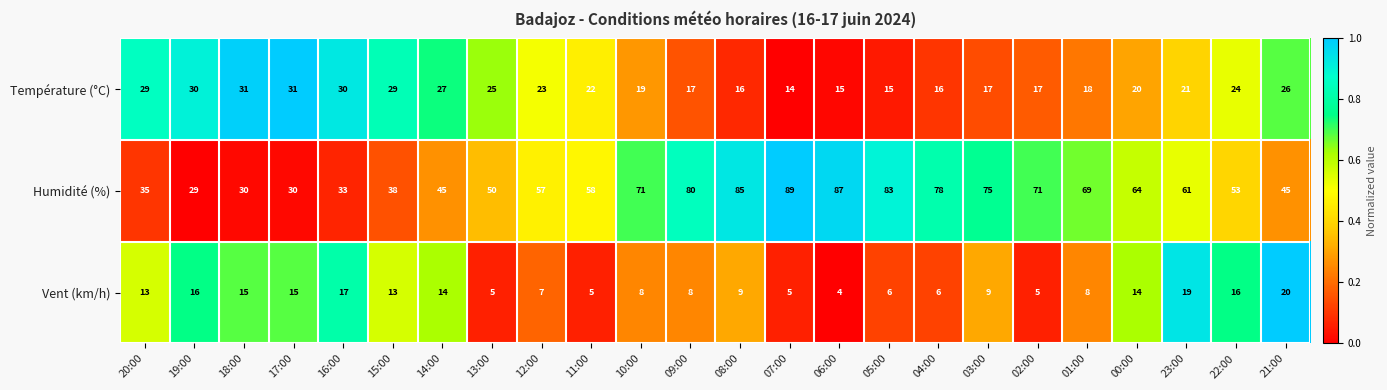

At which category is the sum across all series the highest?

08:00